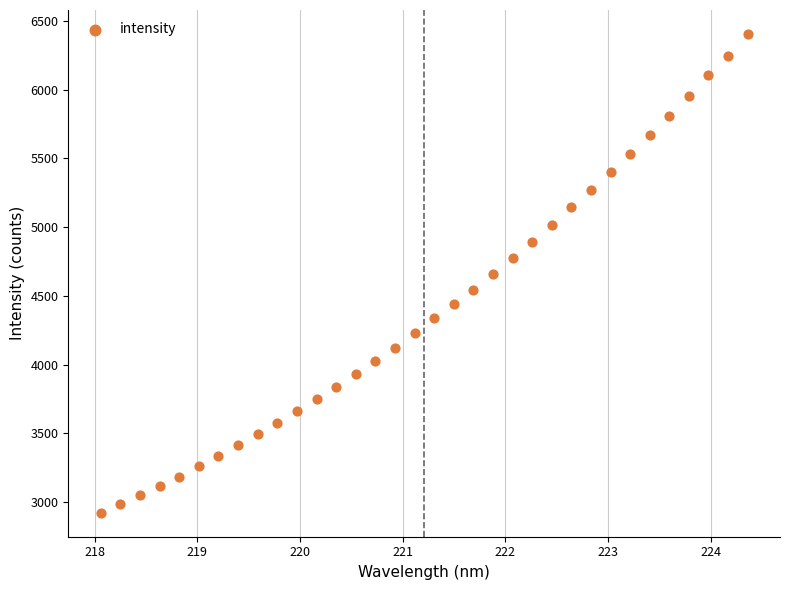

What is the range of Y values (max minus min)?

3486.3